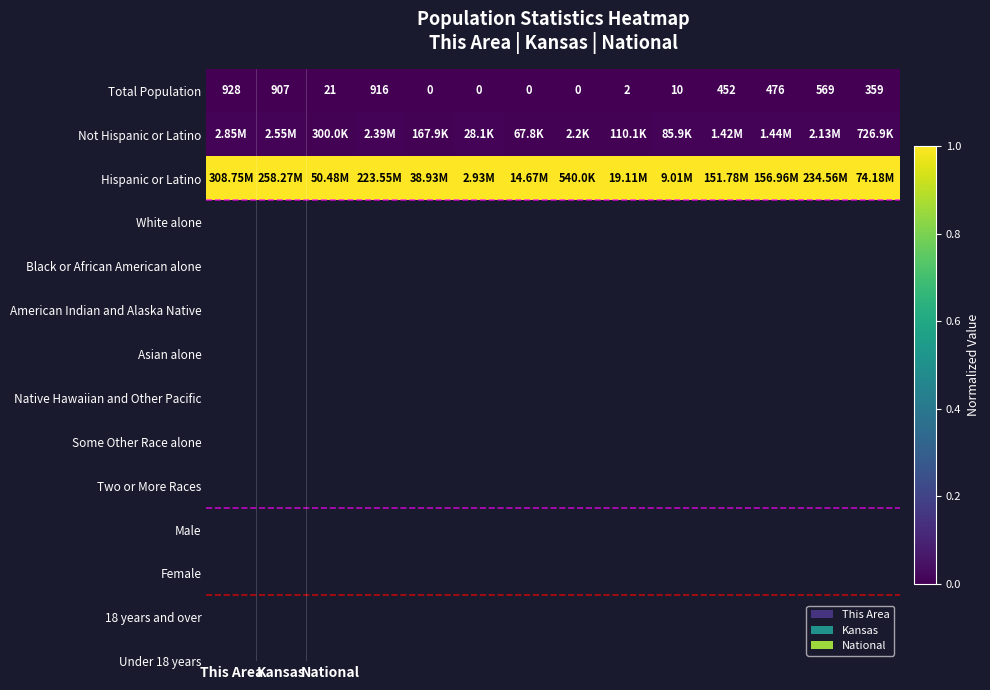

Which category has the highest value in the Total Population series?

This Area